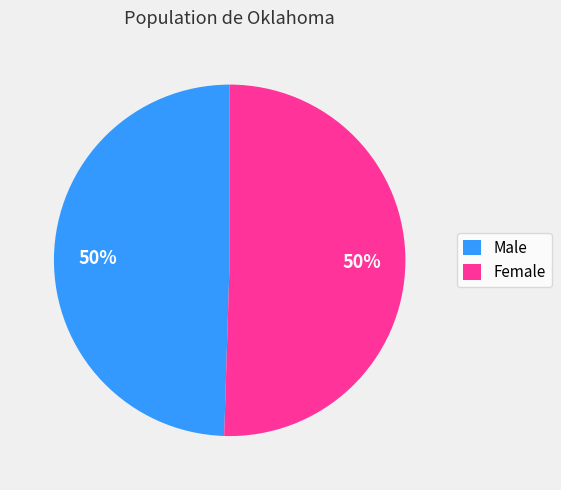

To the nearest percent, what percentage of the pie is Male?

50%